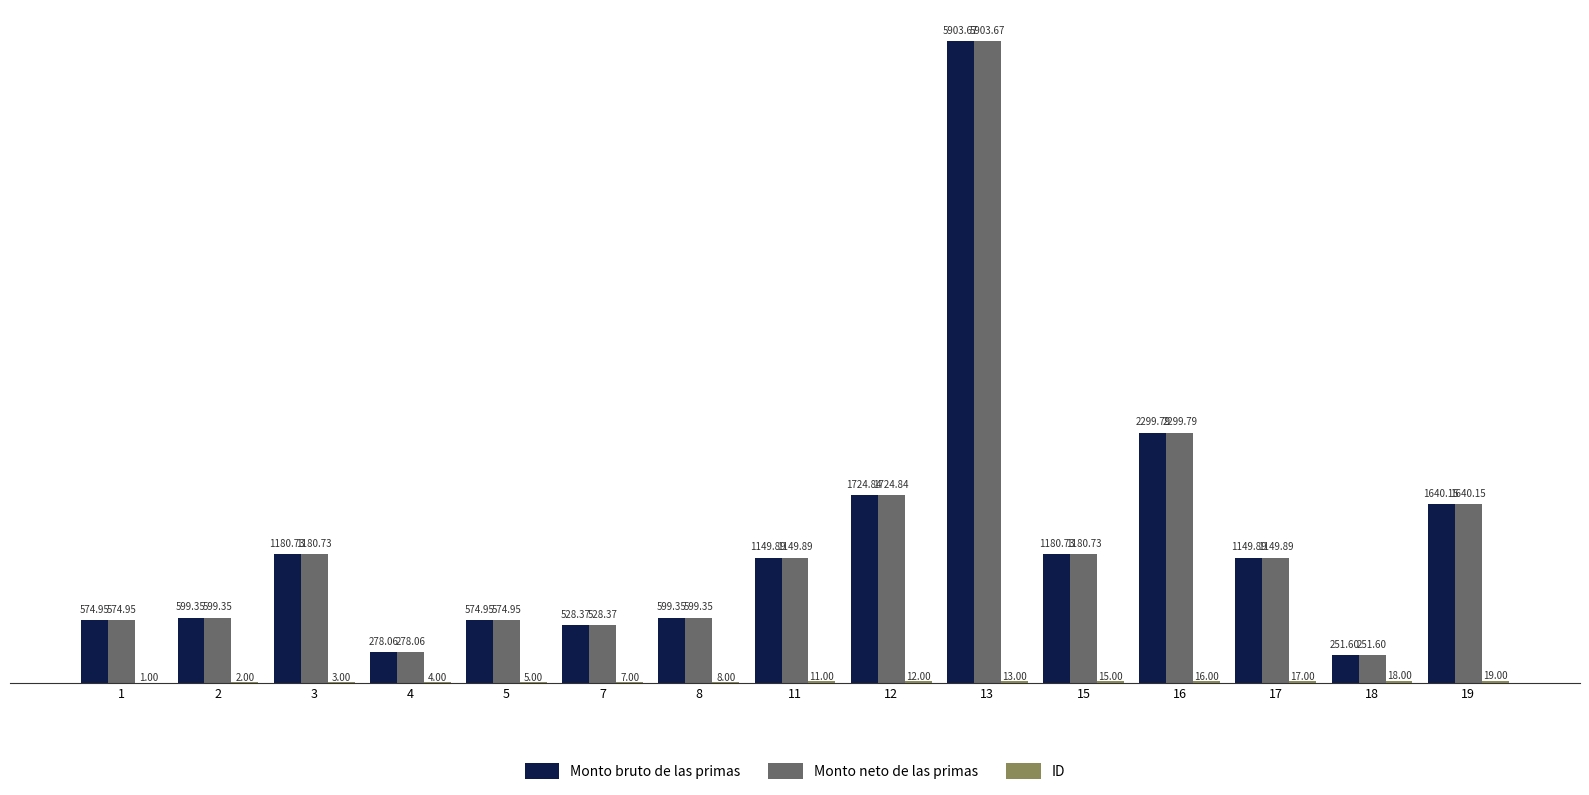

At which label does Monto bruto de las primas first exceed 1149?

3